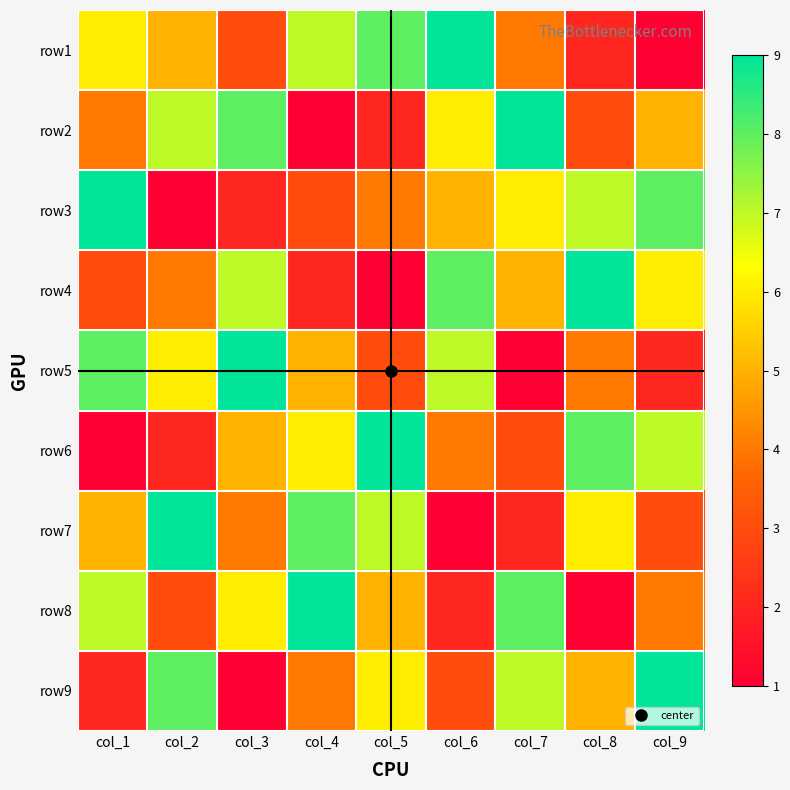

What is the maximum value shown in the chart?

9